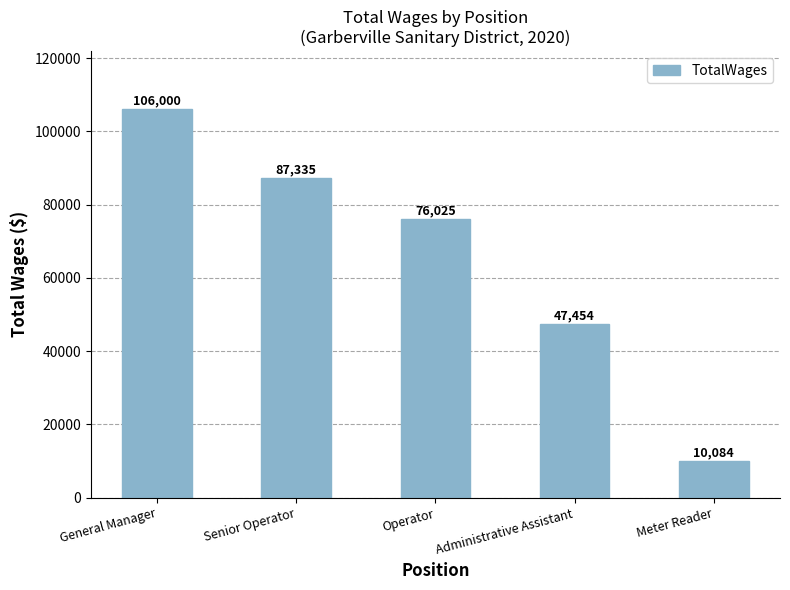

What is the difference between the maximum and second lowest values?

58546